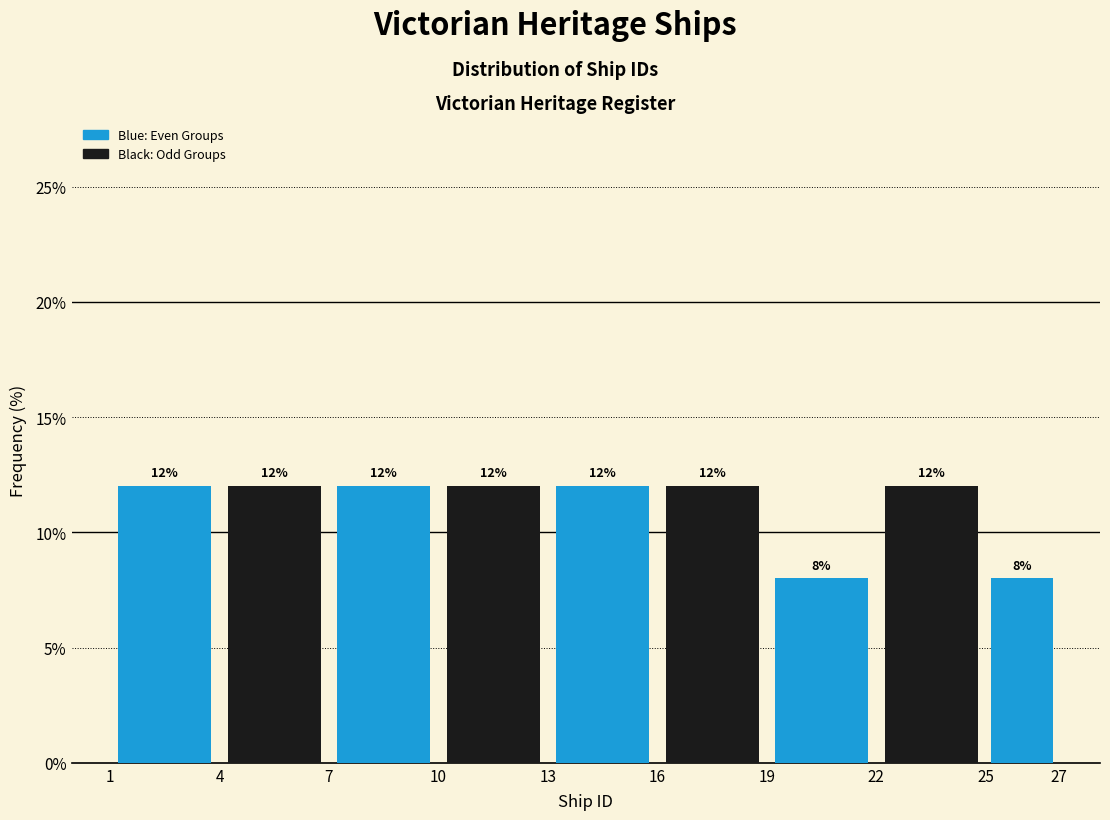

Reading left to right, transcribe this chart: for each bar, give the range it covers on the x-axis and its height.

1 to 4: 12
4 to 7: 12
7 to 10: 12
10 to 13: 12
13 to 16: 12
16 to 19: 12
19 to 22: 8
22 to 25: 12
25 to 27: 8